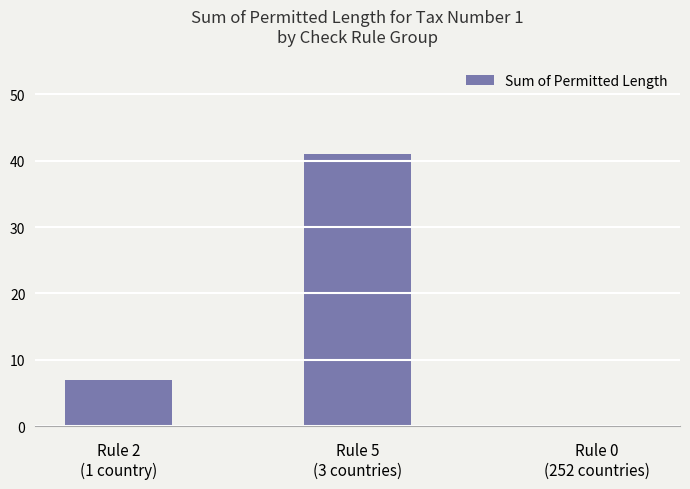

At which category does the chart reach its peak across all series?

Rule 5
(3 countries)